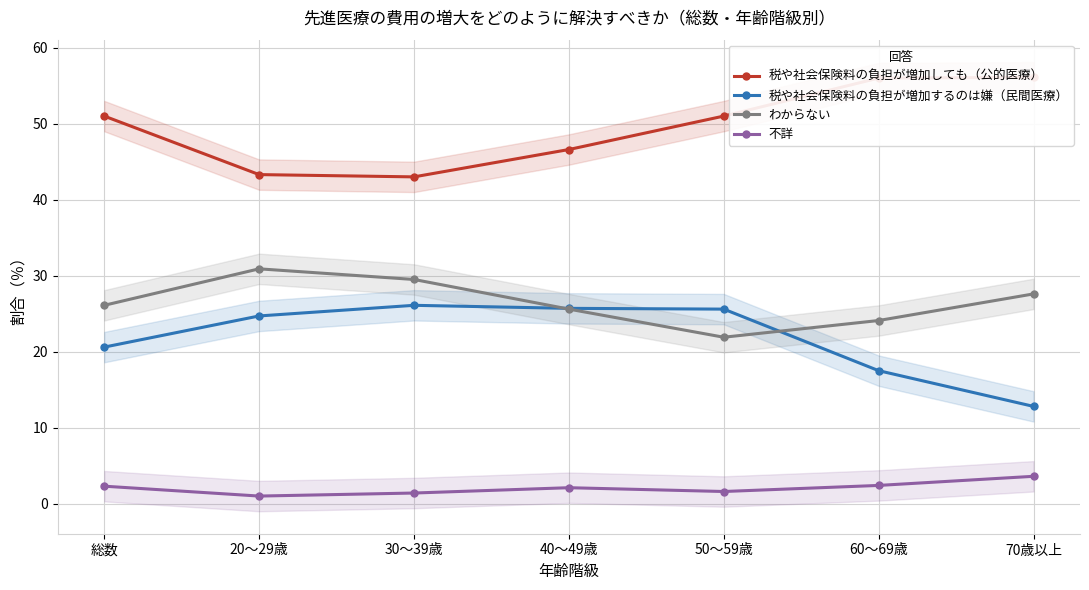

What is the difference between the maximum and second lowest values in the 税や社会保険料の負担が増加しても（公的医療） series?

12.8